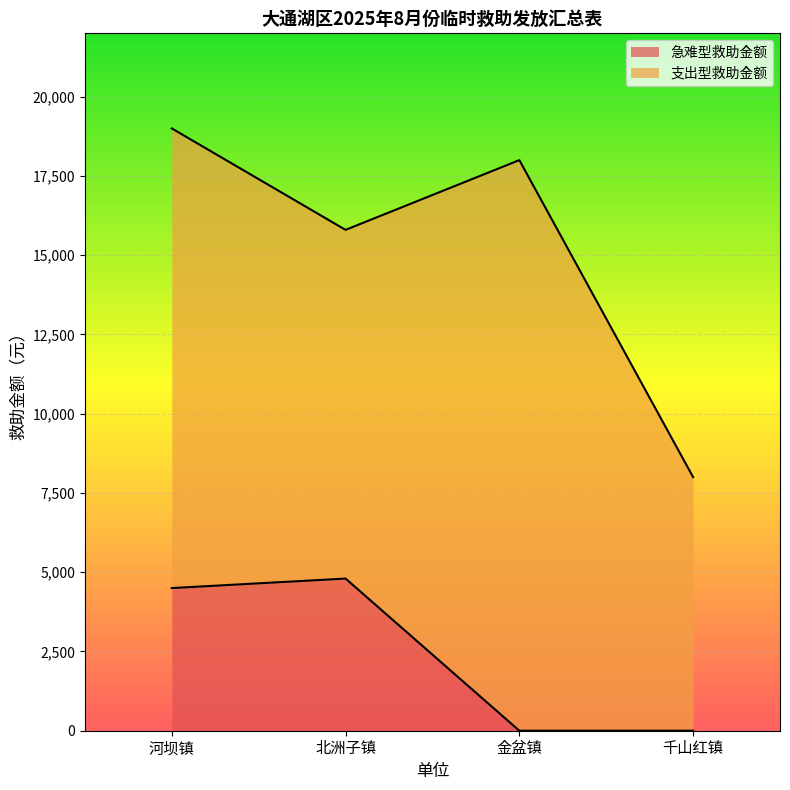

True or false: the data has more than 1 interior local peaks.

False